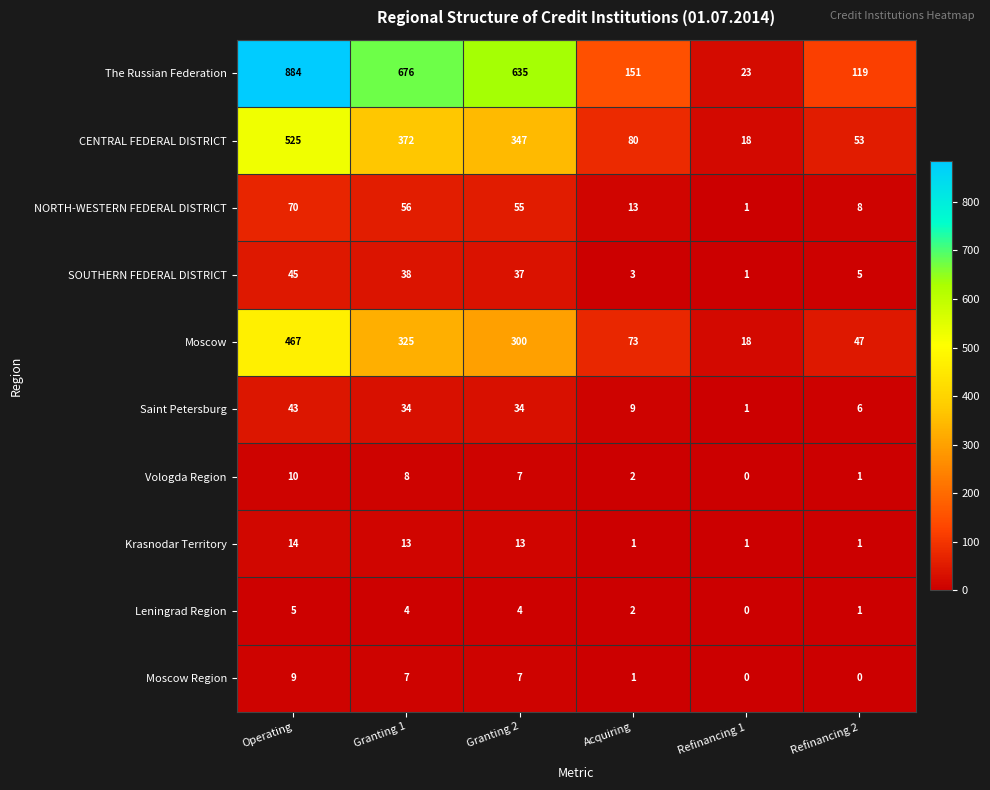

Where is Moscow nearest to the value 242?

Granting 2